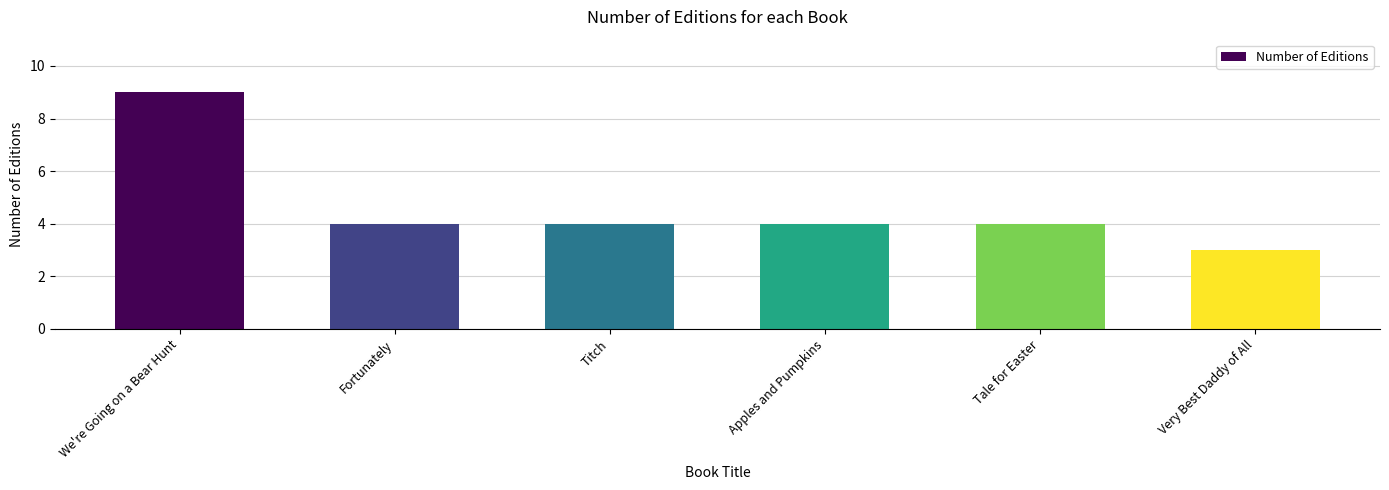

Count the number of data series in this chart.

1